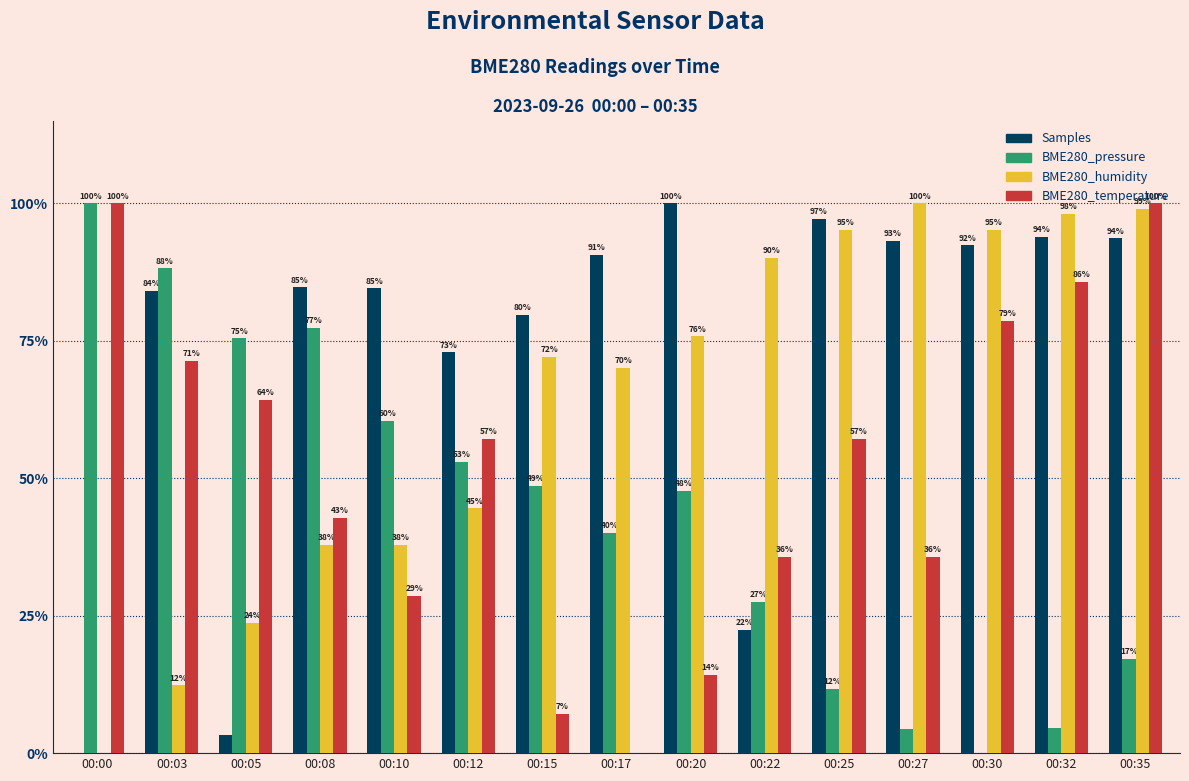

Reading left to right, what are all the values shown in this chart?

Samples: 0.0	0.8	0.0	0.8	0.8	0.7	0.8	0.9	1.0	0.2	1.0	0.9	0.9	0.9	0.9
BME280_pressure: 1.0	0.9	0.8	0.8	0.6	0.5	0.5	0.4	0.5	0.3	0.1	0.0	0.0	0.0	0.2
BME280_humidity: 0.0	0.1	0.2	0.4	0.4	0.4	0.7	0.7	0.8	0.9	1.0	1.0	1.0	1.0	1.0
BME280_temperature: 1.0	0.7	0.6	0.4	0.3	0.6	0.1	0.0	0.1	0.4	0.6	0.4	0.8	0.9	1.0